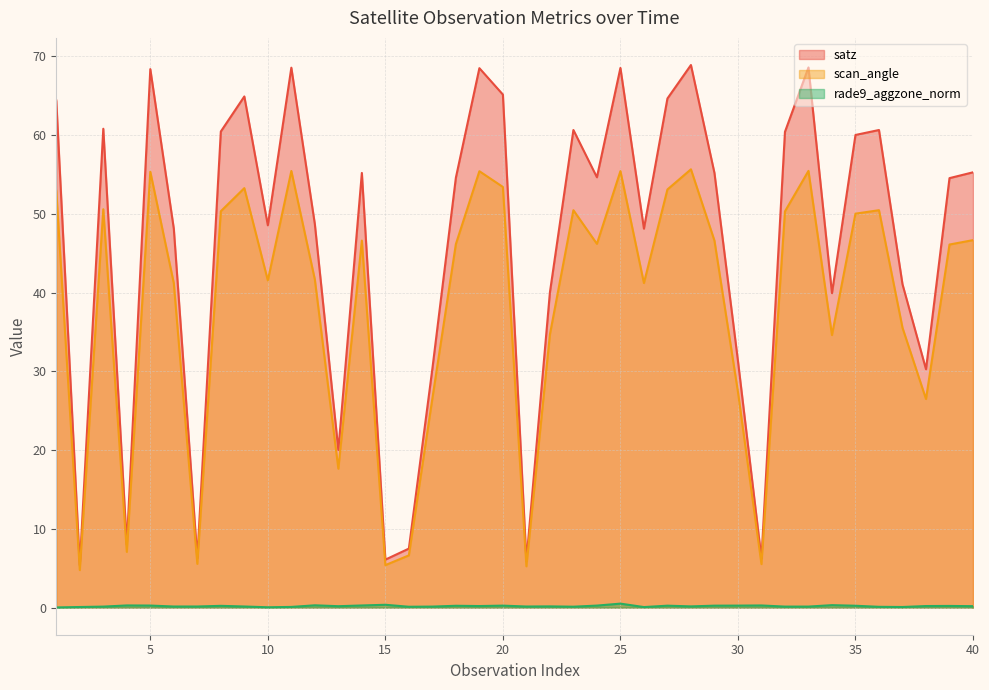

Rank the series at 7 from highest to lowest value.

satz, scan_angle, rade9_aggzone_norm